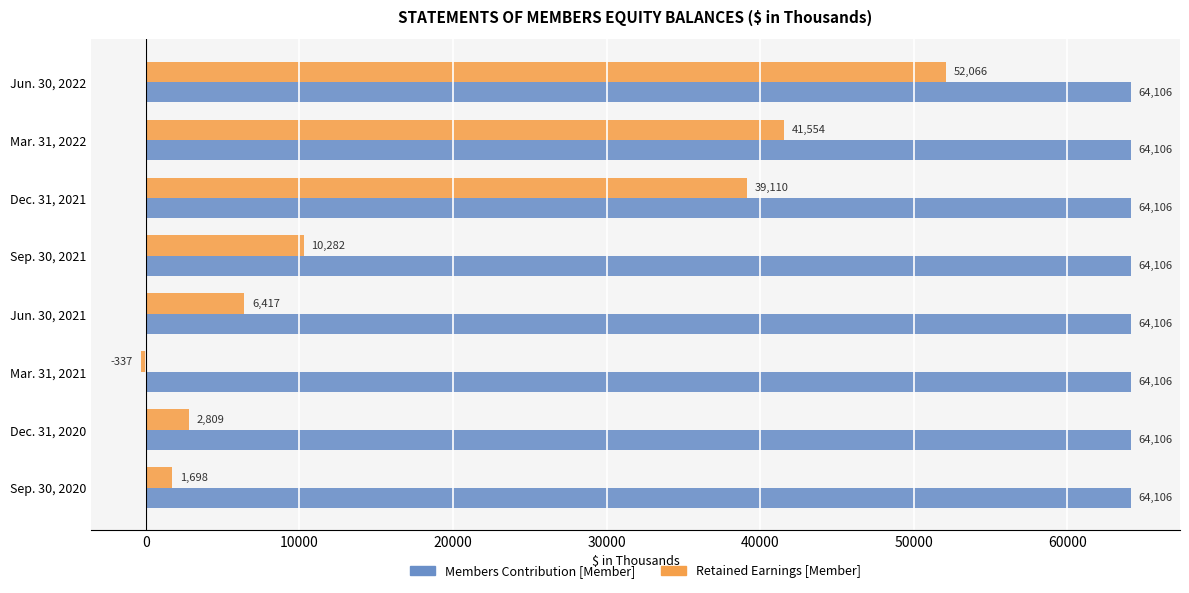

True or false: Retained Earnings [Member] has a value of 1698 at Sep. 30, 2020.

True